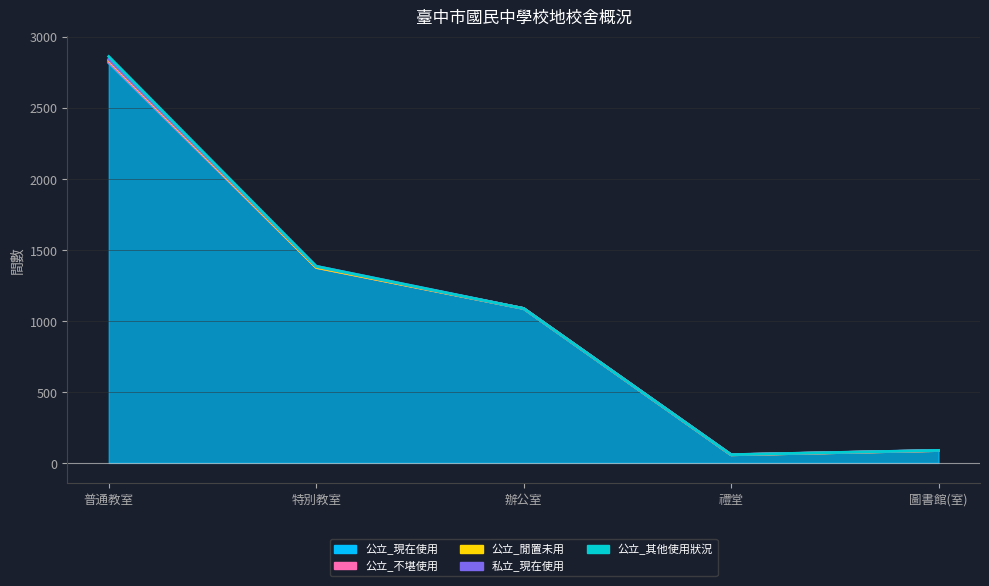

What is the label of the 4th point from the left?

禮堂